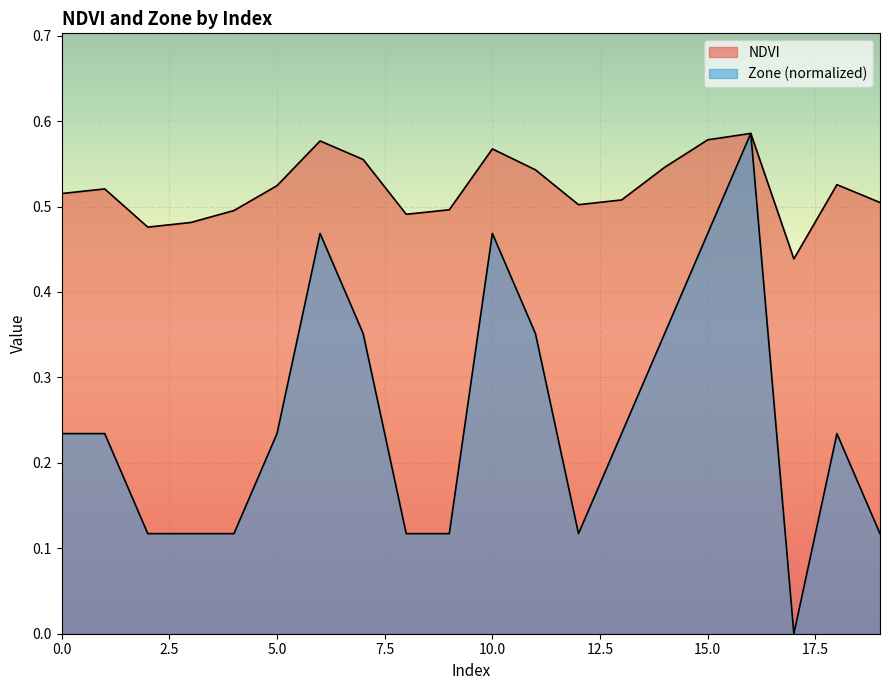

At which category is the sum across all series the highest?

16